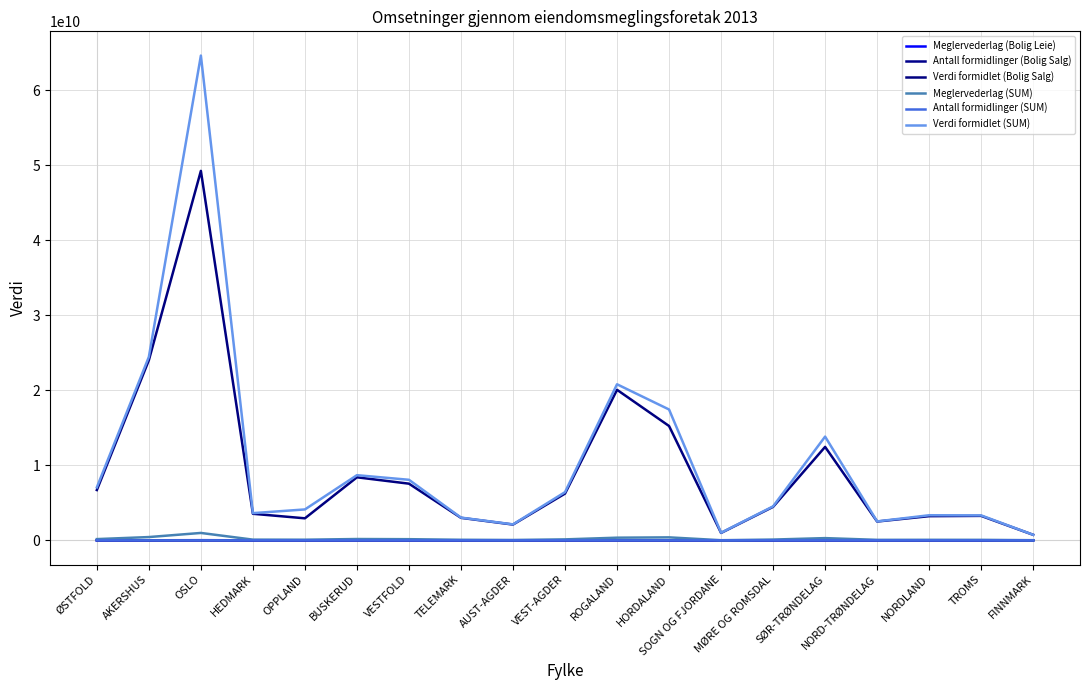

How many lines are shown in the chart?

6